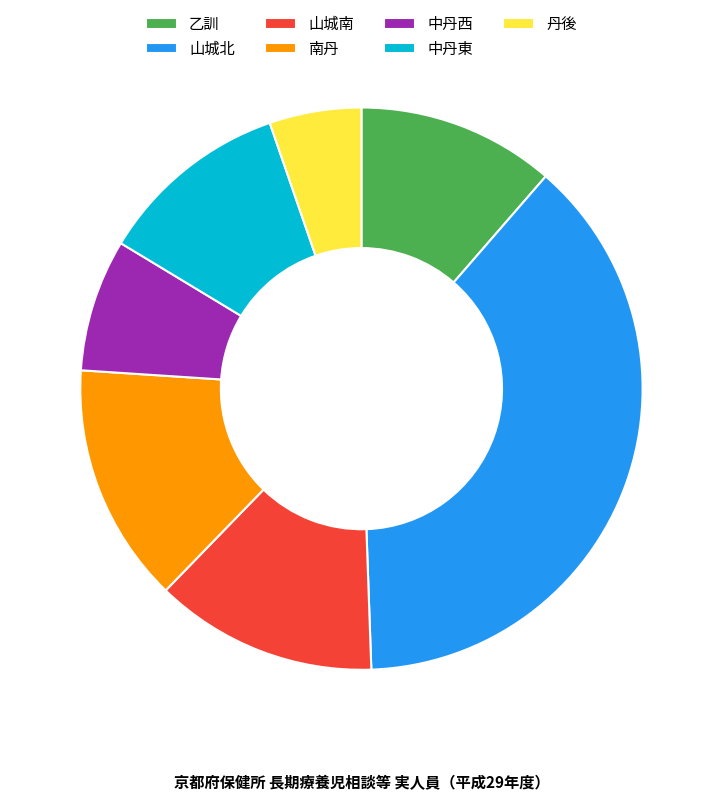

Does 山城南 represent more than half of the total?

No